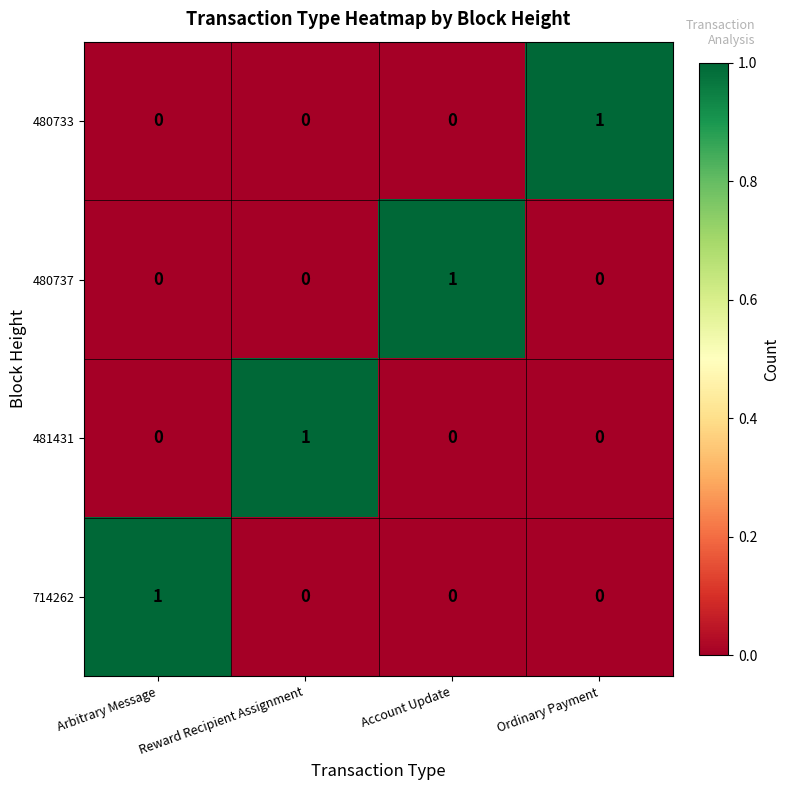

How many 714262 values are between 0 and 1?

4